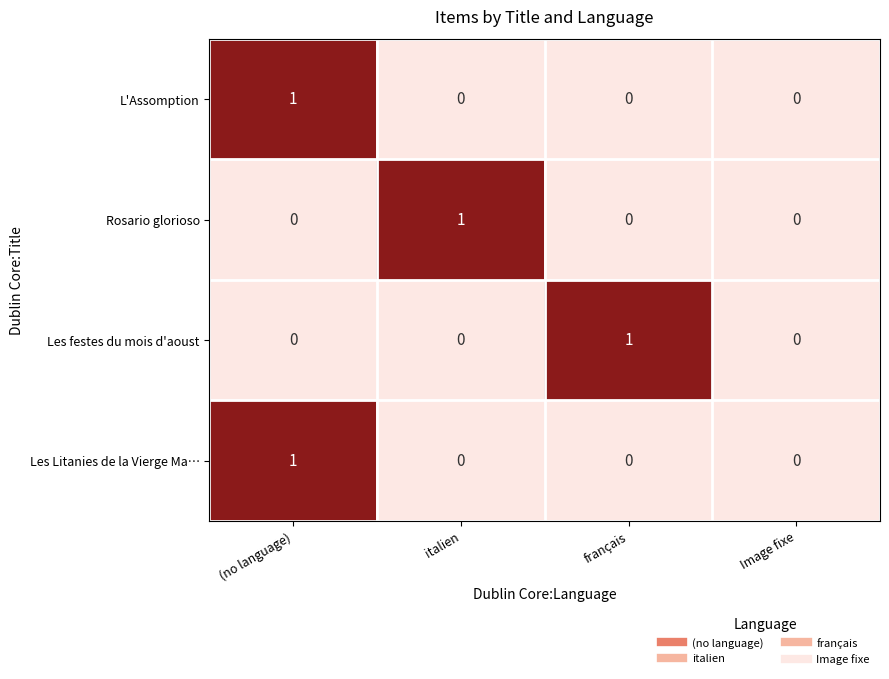

At which category is the sum across all series the highest?

(no language)